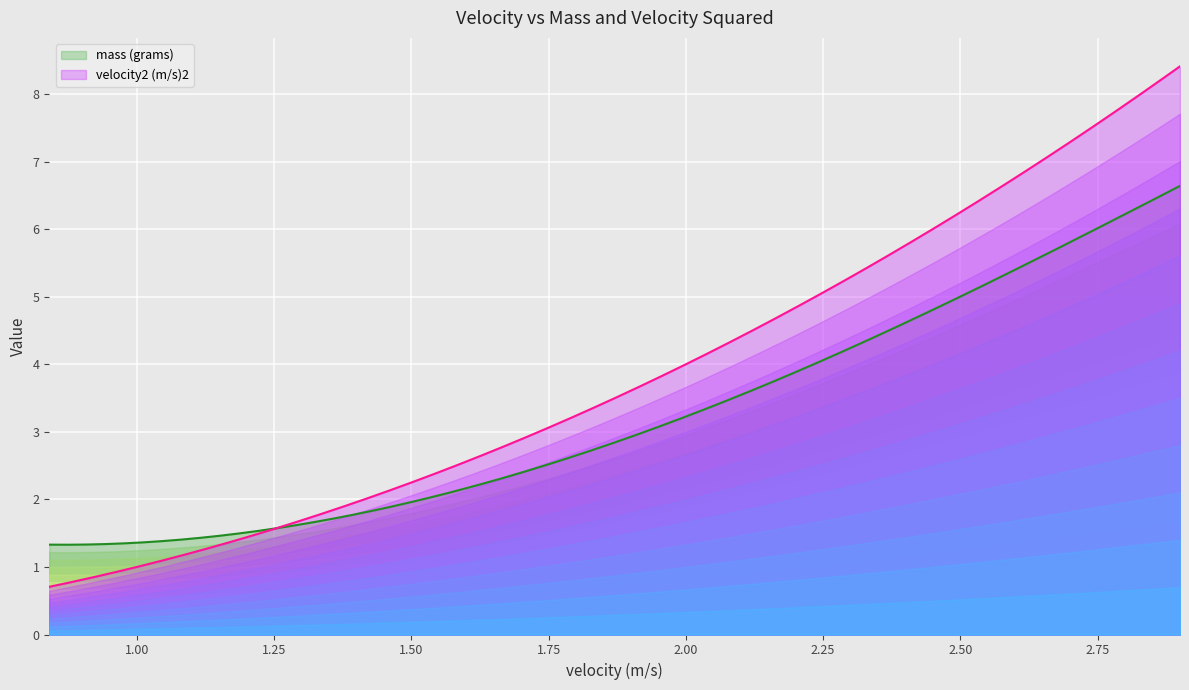

The velocity2 (m/s)2 series shows 3.2 at 1.8. True or false?

True